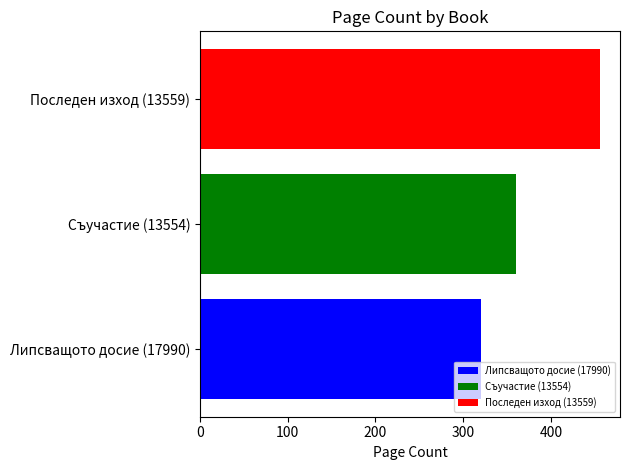

What value does the Последен изход (13559) series have at Съучастие (13554)?

456